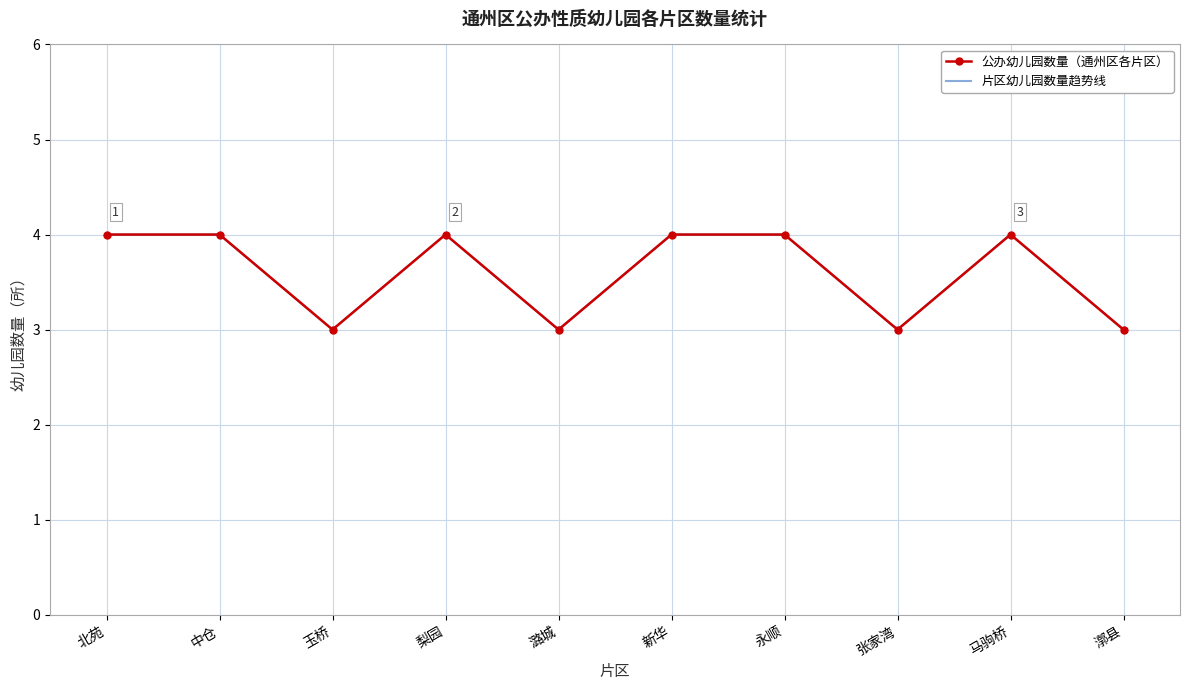

At which category does 公办幼儿园数量（通州区各片区） reach its first local valley?

玉桥